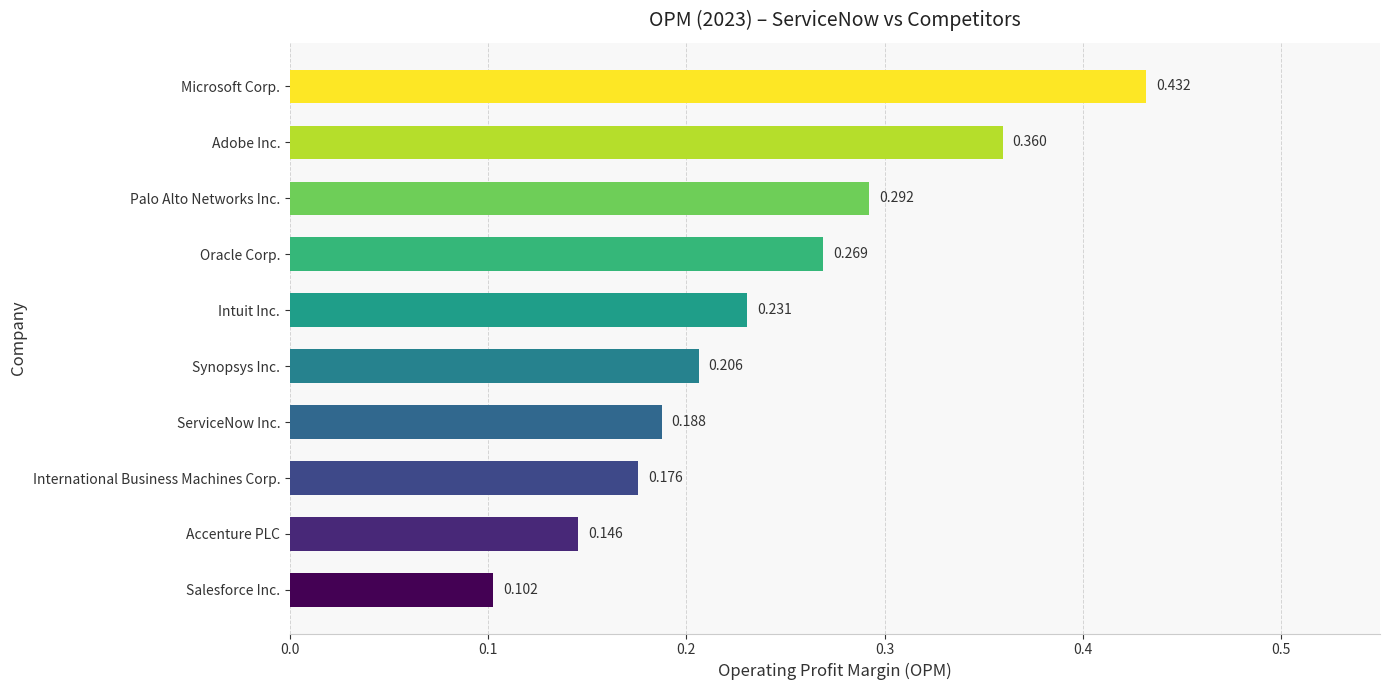

Which has a higher value, Salesforce Inc. or Microsoft Corp.?

Microsoft Corp.